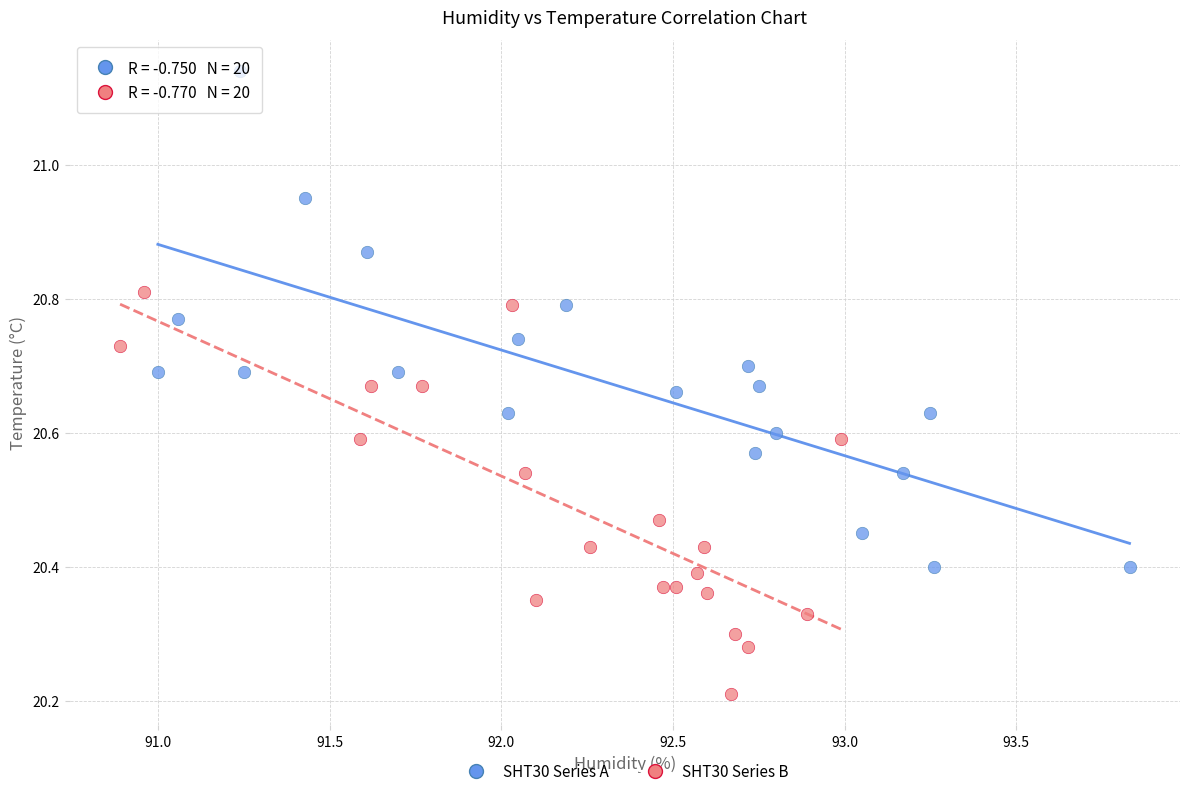

Which series reaches the maximum Y coordinate?

SHT30 Series A